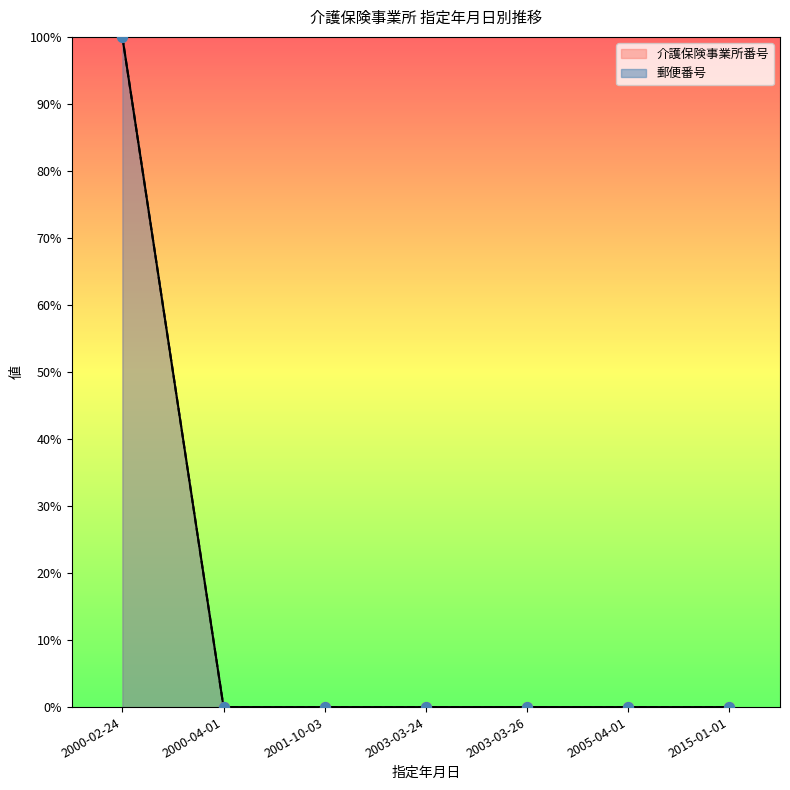

Which series has the largest total across all categories?

郵便番号